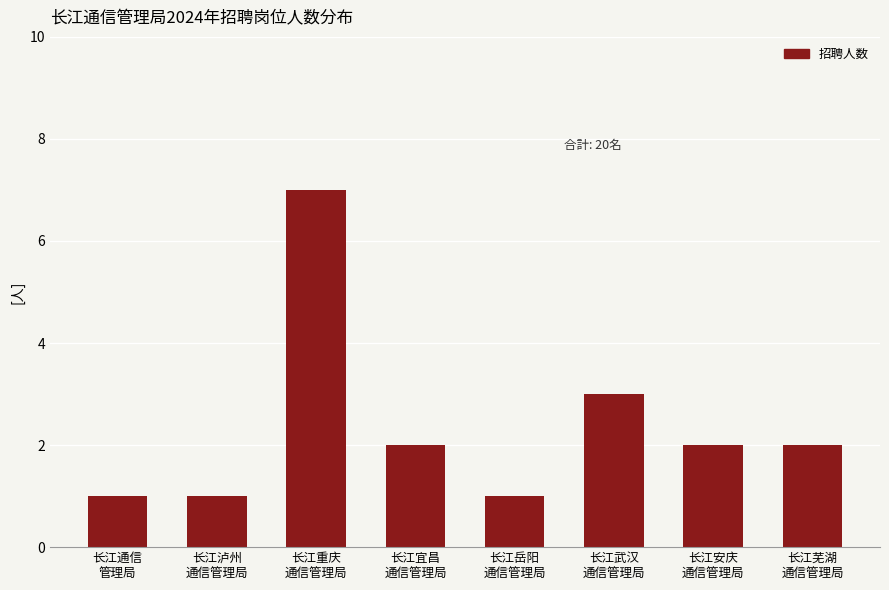

What is the sum of the values at 长江宜昌
通信管理局 and 长江岳阳
通信管理局?

3